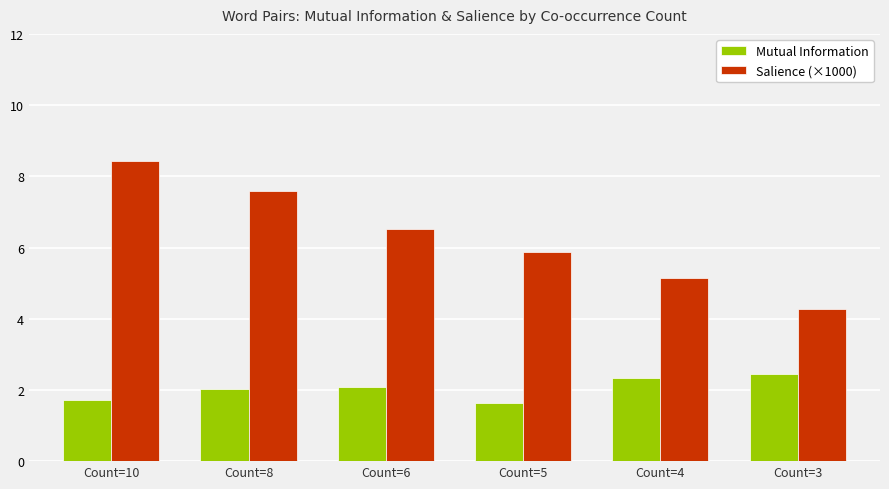

List the labels in order of Salience (×1000) value, smallest first.

Count=3, Count=4, Count=5, Count=6, Count=8, Count=10